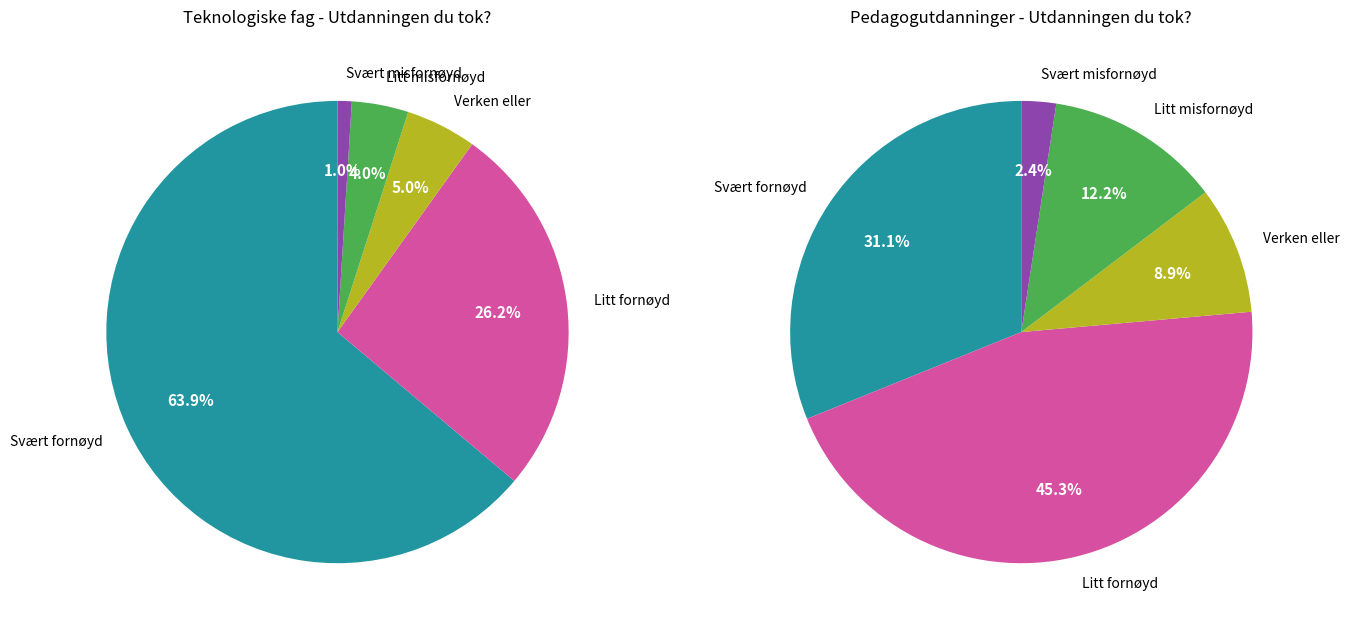

Combined, do Svært fornøyd and Svært misfornøyd account for over 50%?

Yes